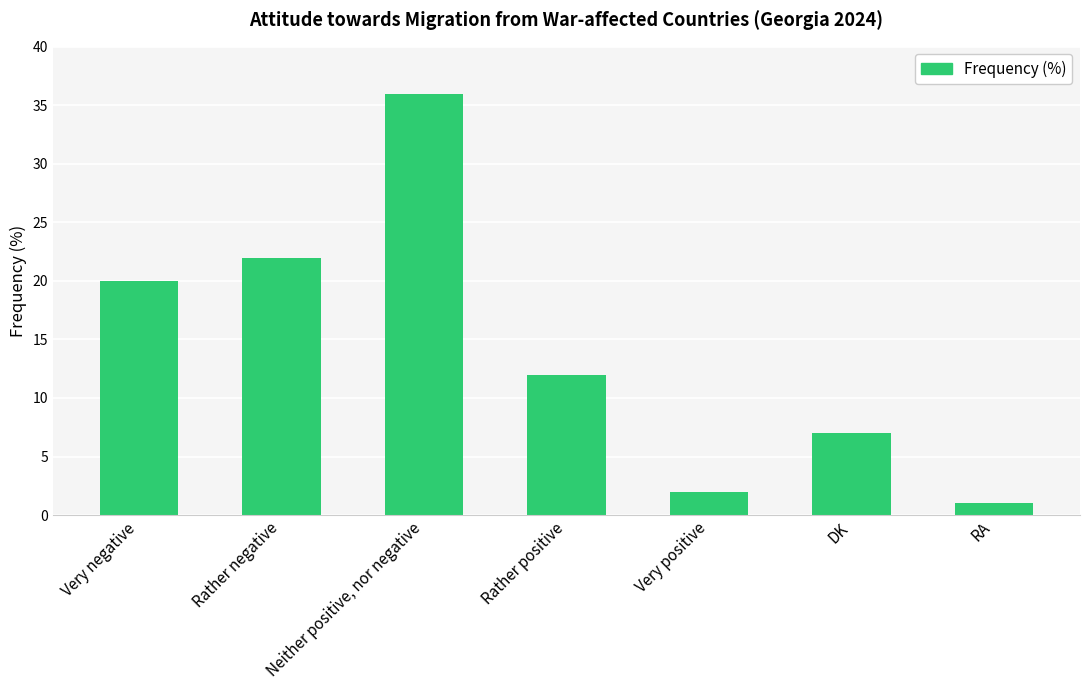

What is the difference between the maximum and minimum values?

35